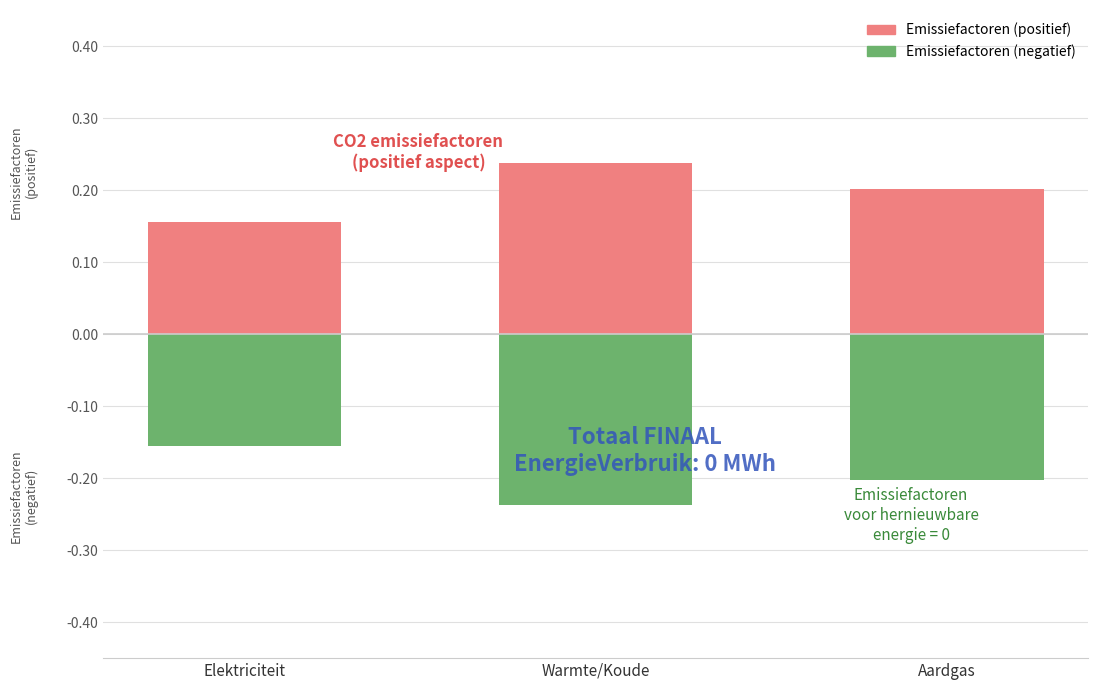

Read the Emissiefactoren (negatief) value at Elektriciteit.

-0.2